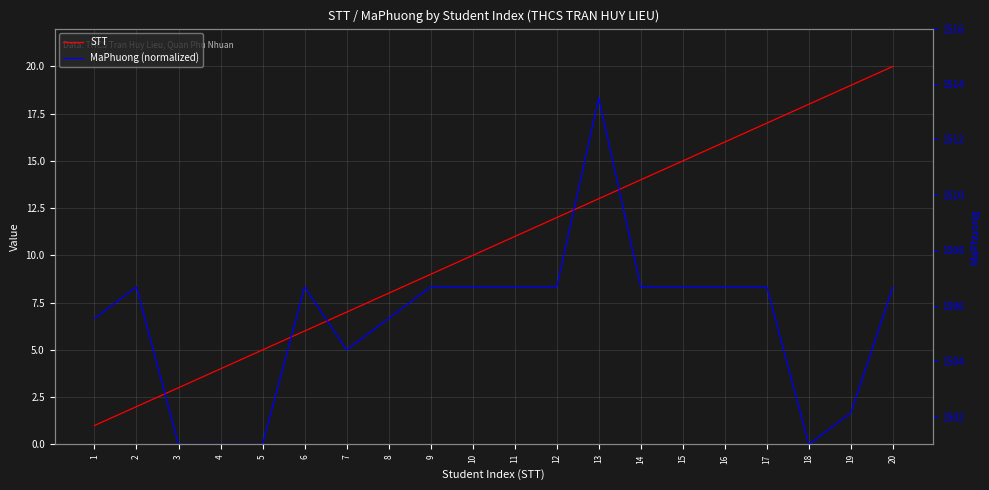

What are all the series names shown in the legend?

STT, MaPhuong (normalized)